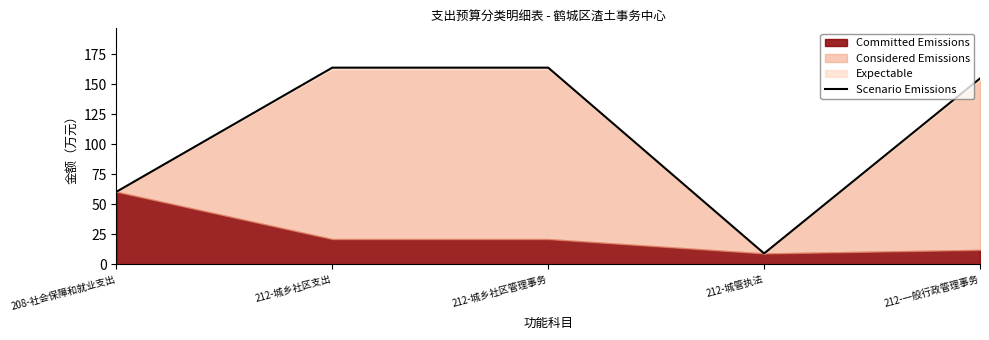

What is the sum of all values?

552.5